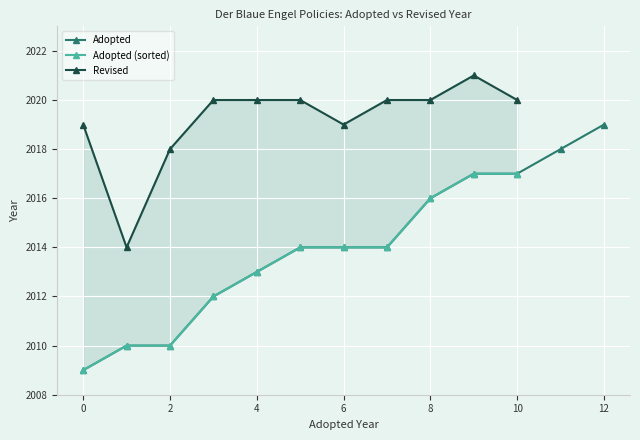

The value of Adopted at 10 is 2017. True or false?

True